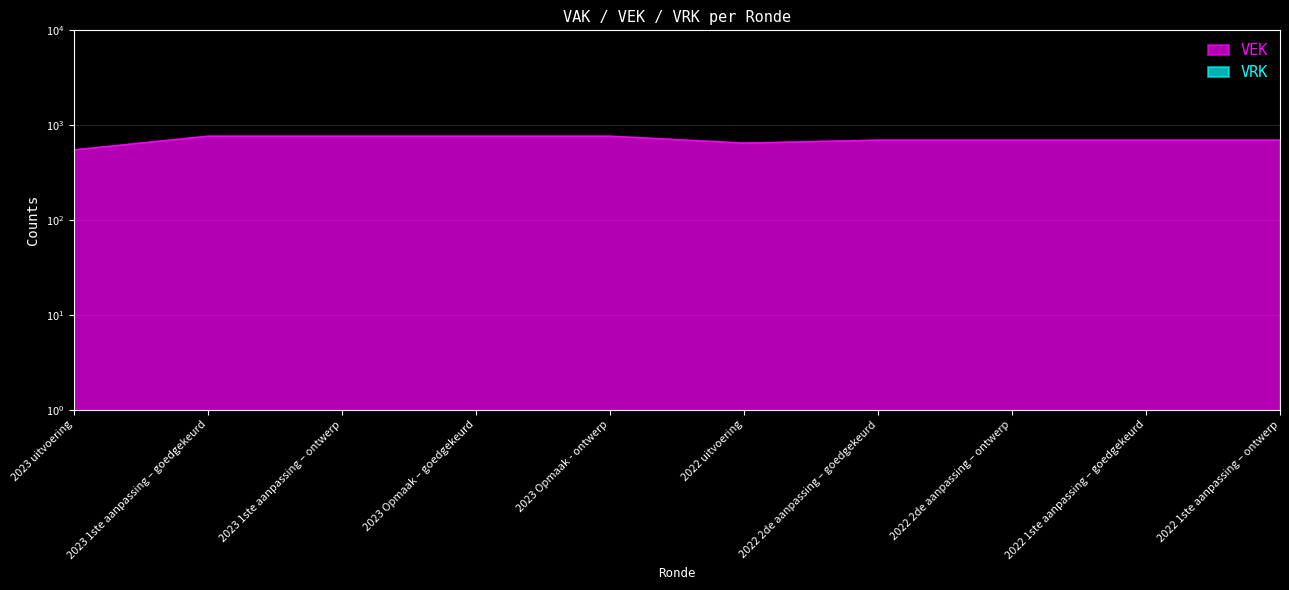

What value does the data have at 2023 Opmaak – goedgekeurd, to the nearest 5?

765